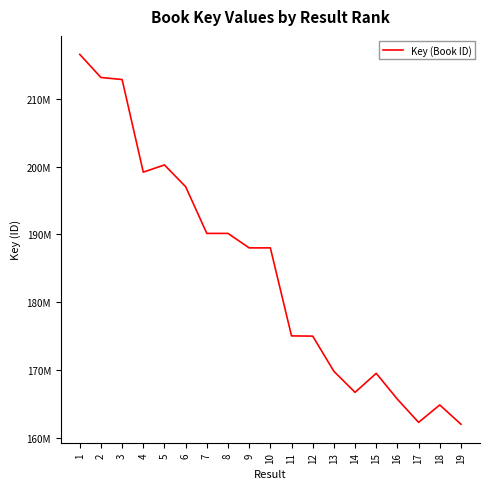

List the labels in order of value, largest first.

1, 2, 3, 5, 4, 6, 8, 7, 9, 10, 11, 12, 13, 15, 14, 16, 18, 17, 19